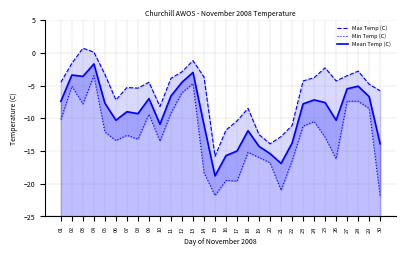

The value of Min Temp (C) at 19 is -4.1. True or false?

False